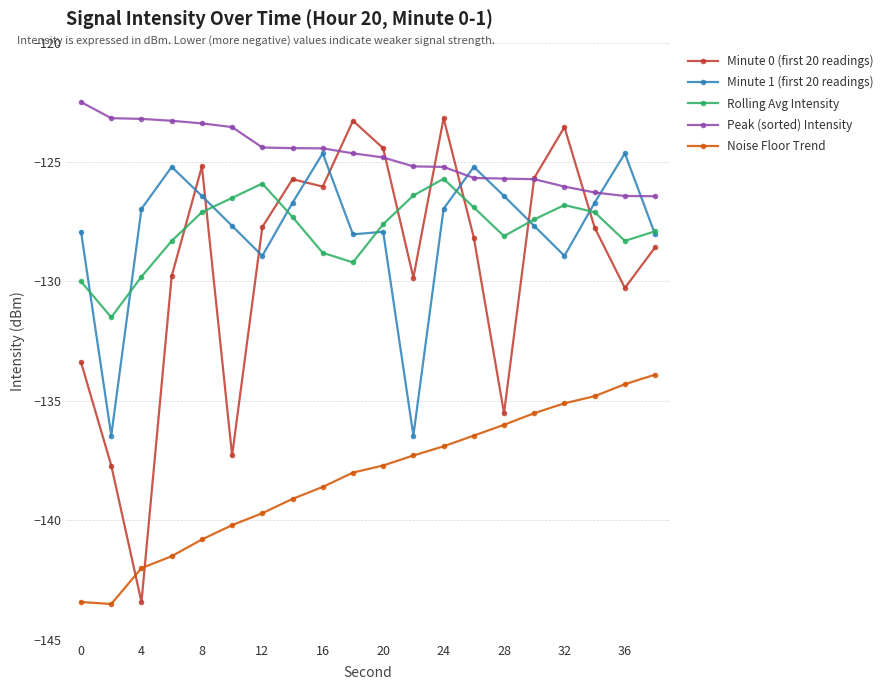

Which series has the largest total across all categories?

Peak (sorted) Intensity